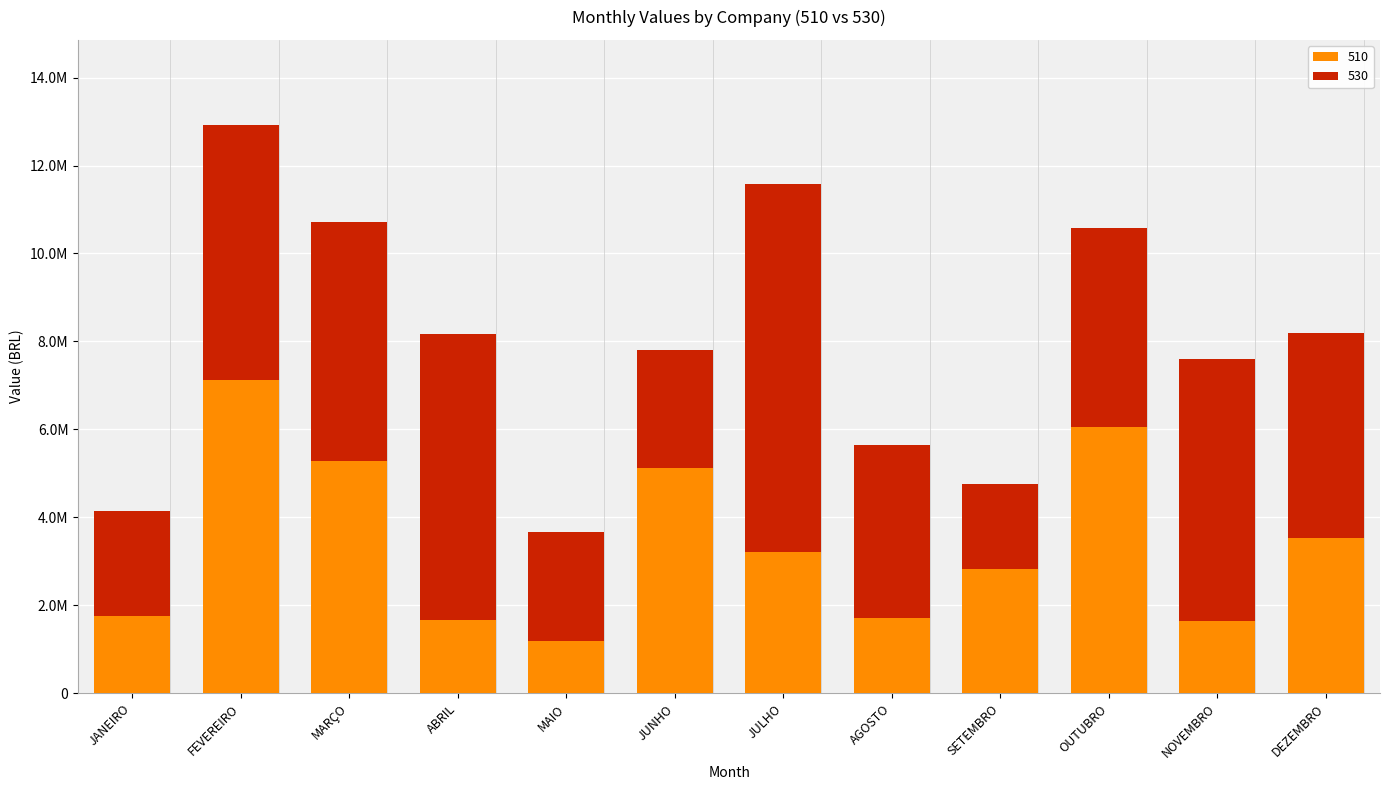

What are all the series names shown in the legend?

510, 530